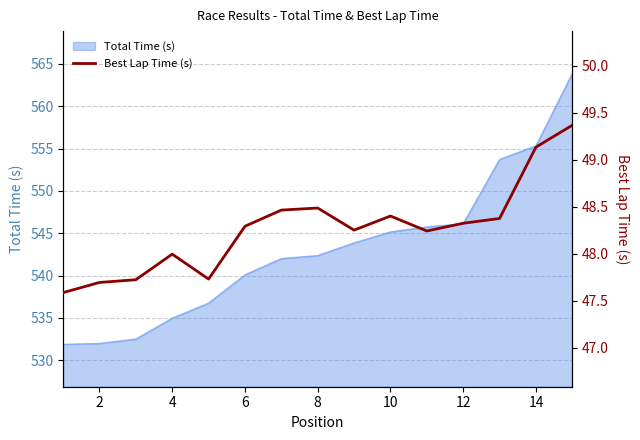

What is the lowest value of the Total Time (s) series?

531.9